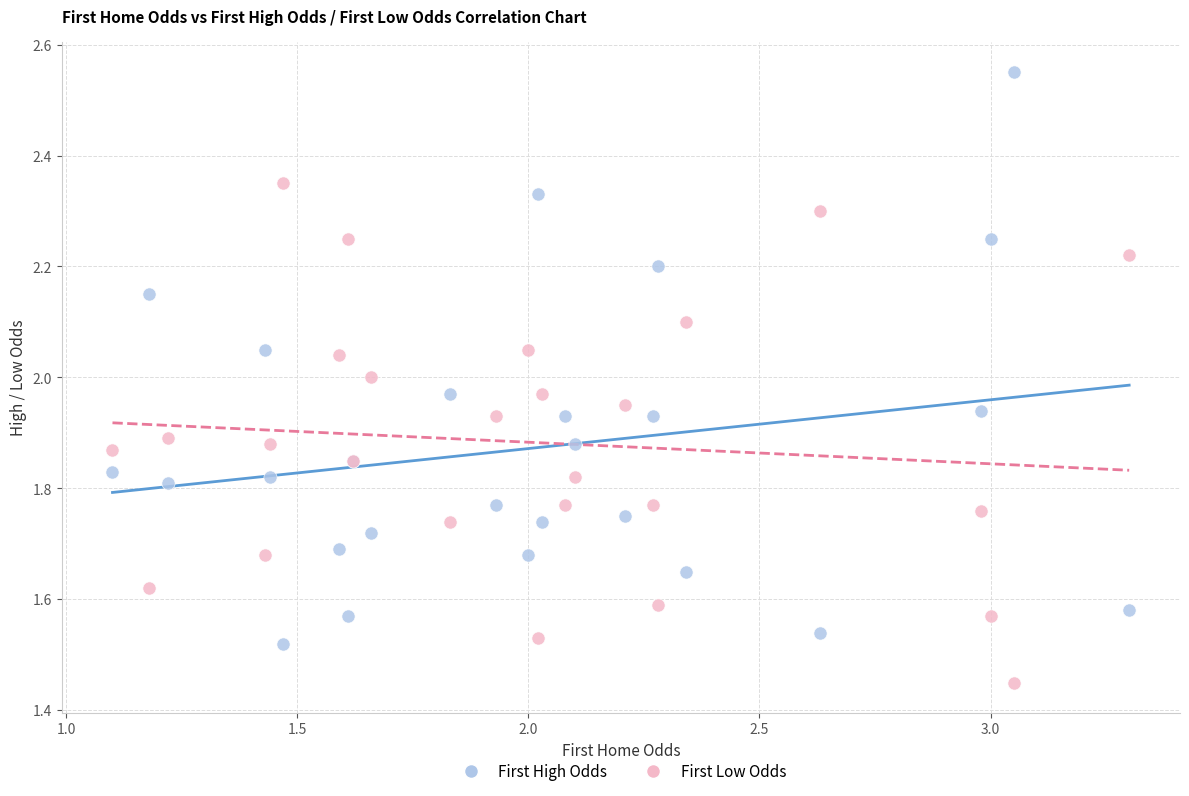

Which series contains the lowest Y value?

First Low Odds